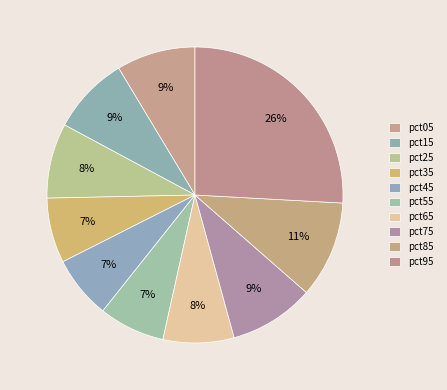

What percentage is NOT represented by pct25?

91.8%